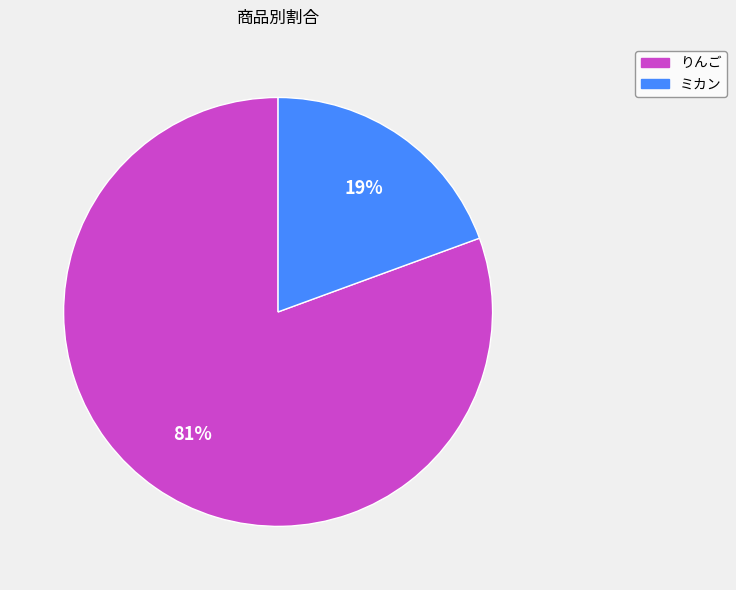

To the nearest percent, what percentage of the pie is りんご?

81%